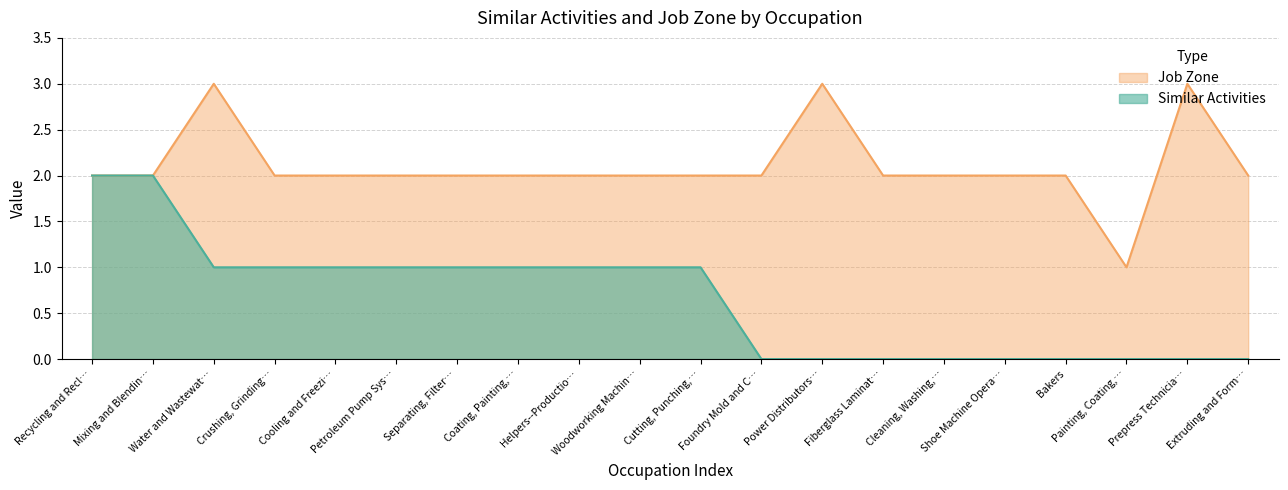

What is the difference between the second highest and second lowest values in the Job Zone series?

1